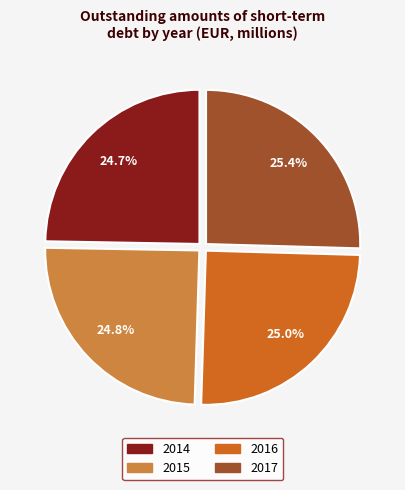

What is the ratio of the value at 2016 to the value at 2014?

1.0